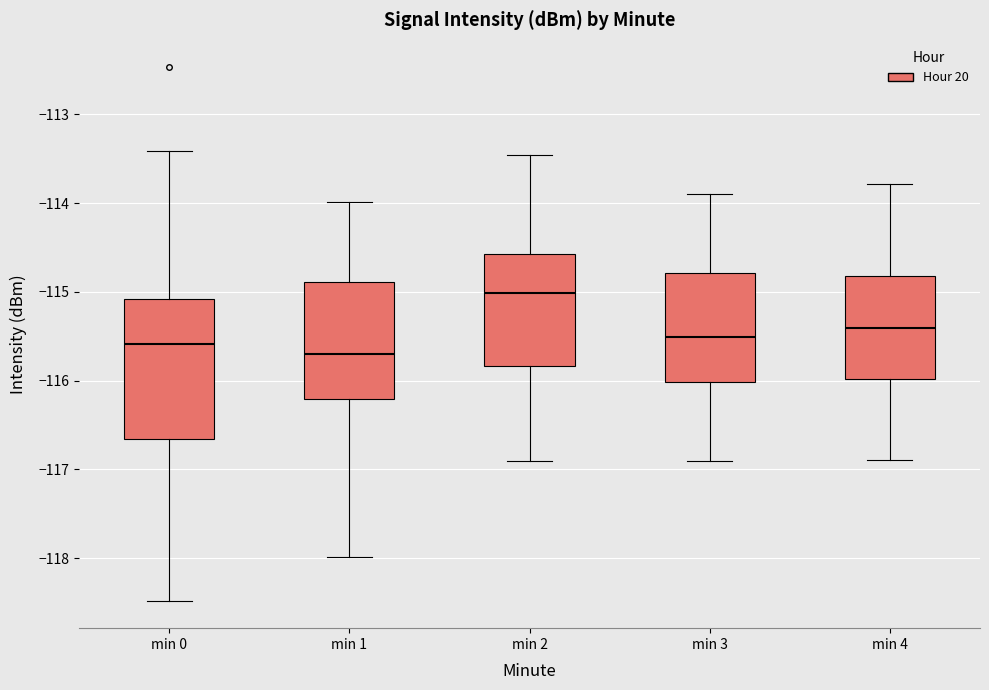

Reading left to right, transcribe this box plot: for each box, give where its median line is, the range the box spans, and where its two whiskers end, as read against the y-axis. The values are not printed on the chart, so give them approximately, as read against the axis.

min 0: median -115.6, box -116.7 to -115.1, whiskers -118.5 to -113.4
min 1: median -115.7, box -116.2 to -114.9, whiskers -118.0 to -114.0
min 2: median -115.0, box -115.8 to -114.6, whiskers -116.9 to -113.5
min 3: median -115.5, box -116.0 to -114.8, whiskers -116.9 to -113.9
min 4: median -115.4, box -116.0 to -114.8, whiskers -116.9 to -113.8